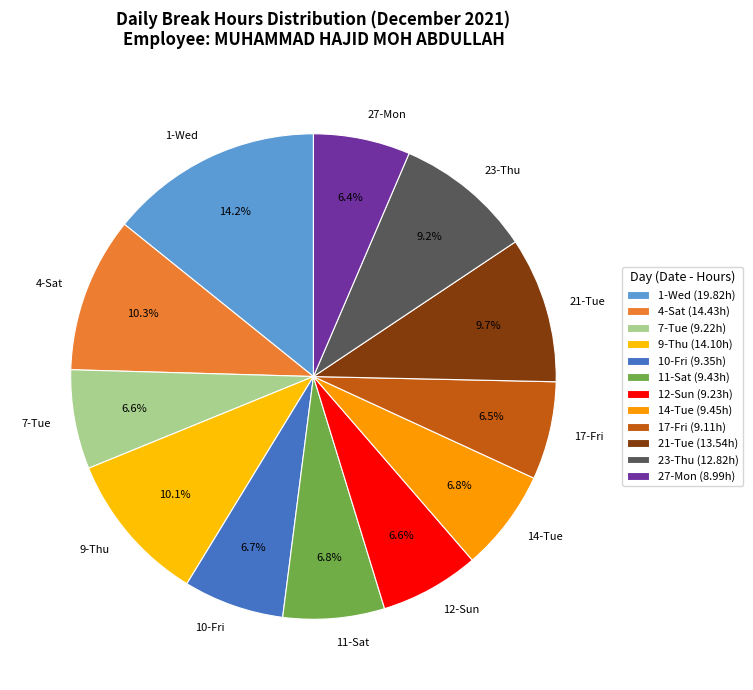

Is there a majority slice in this chart?

No